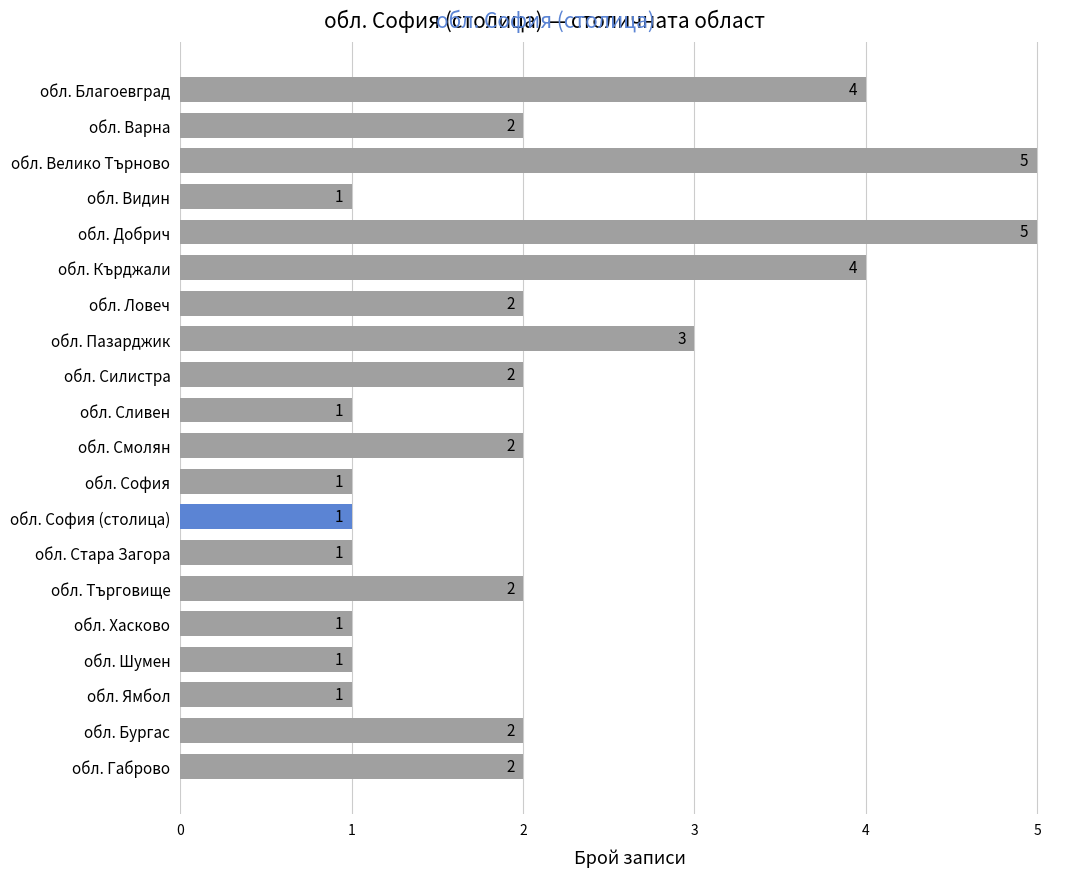

Where is the data nearest to the value 3?

обл. Пазарджик